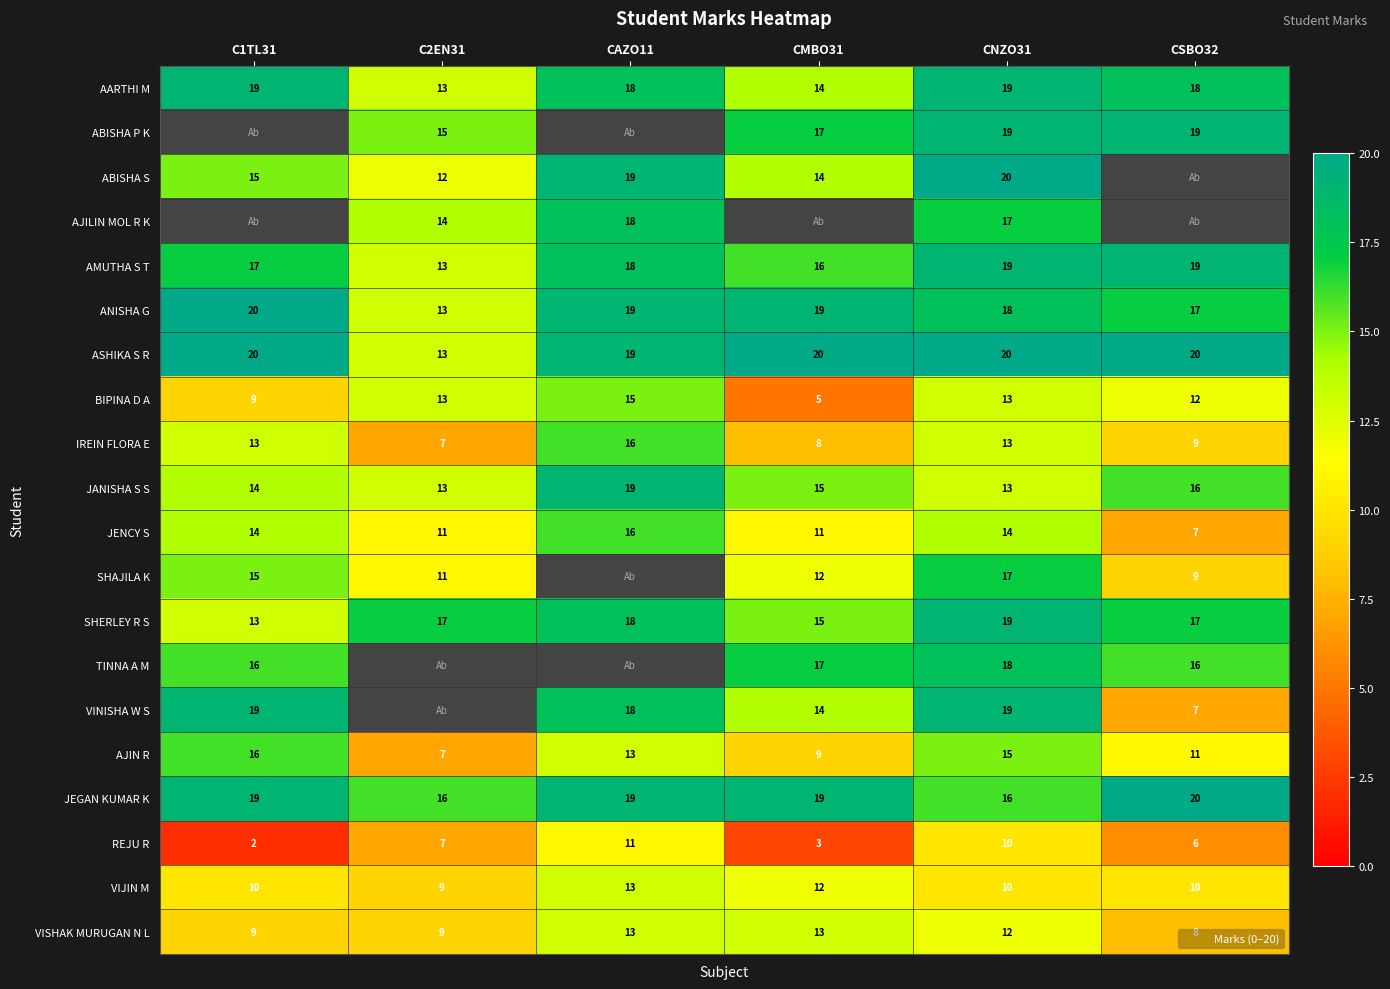

The SHERLEY R S series shows 25.7 at C2EN31. True or false?

False